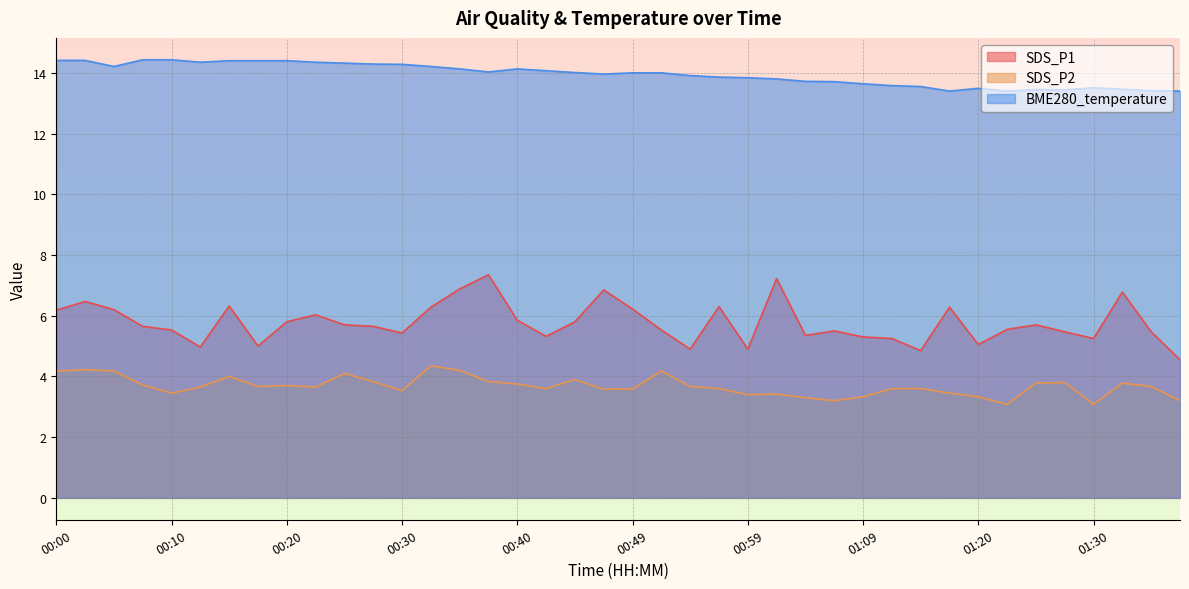

How many lines are shown in the chart?

3